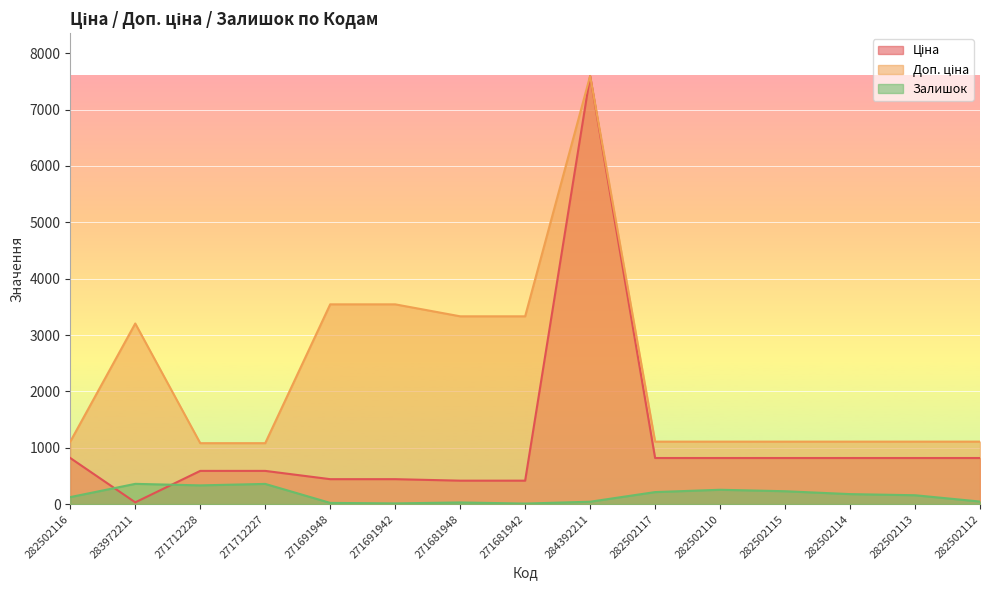

How many categories are shown in the chart?

15